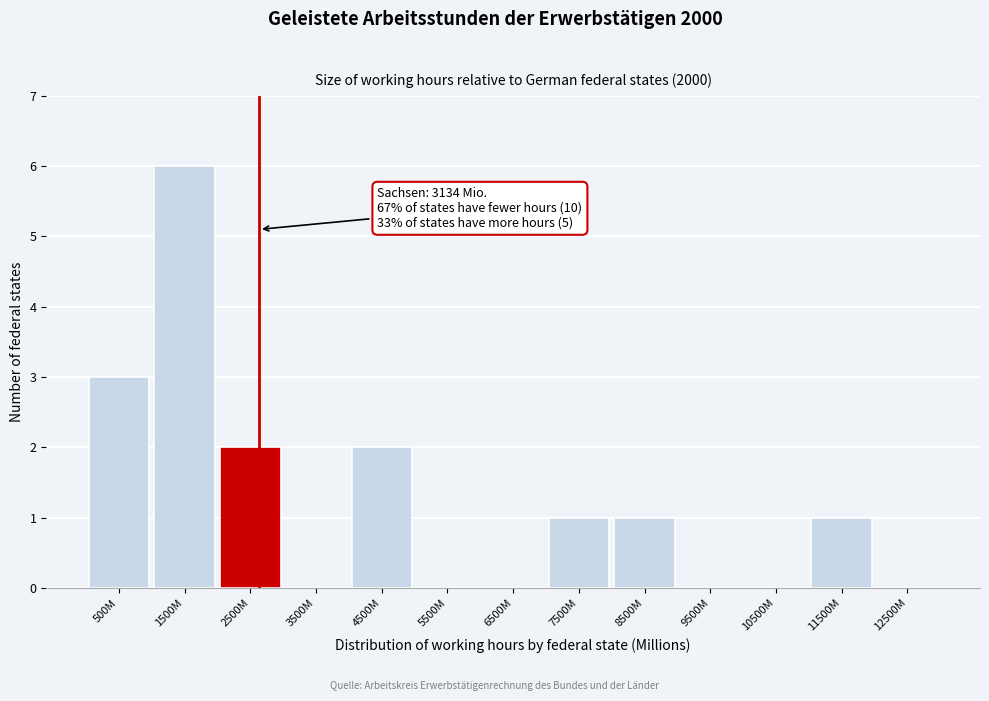

Reading left to right, list all the values displayed in this chart.

500M=3	1500M=6	2500M=2	3500M=0	4500M=2	5500M=0	6500M=0	7500M=1	8500M=1	9500M=0	10500M=0	11500M=1	12500M=0